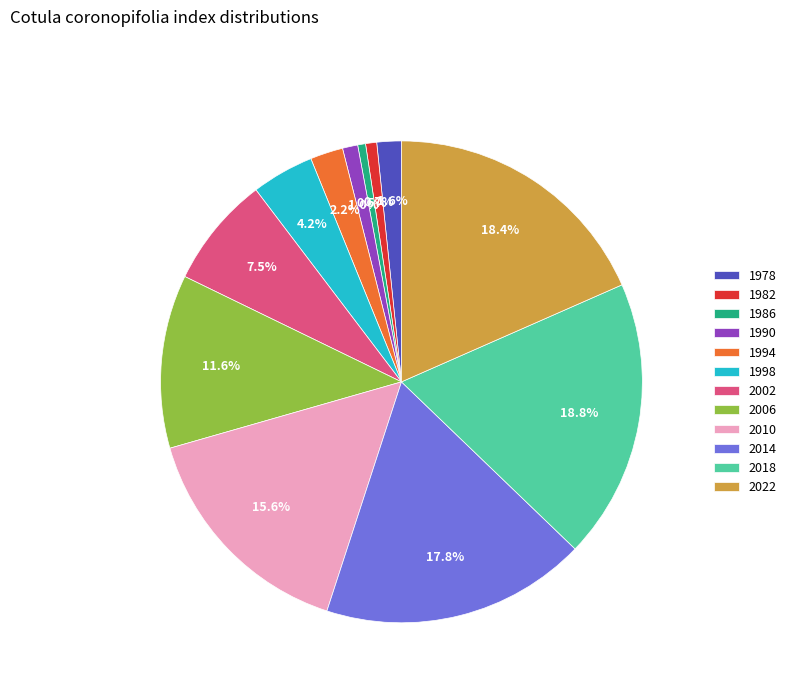

How many slices are in this pie chart?

12